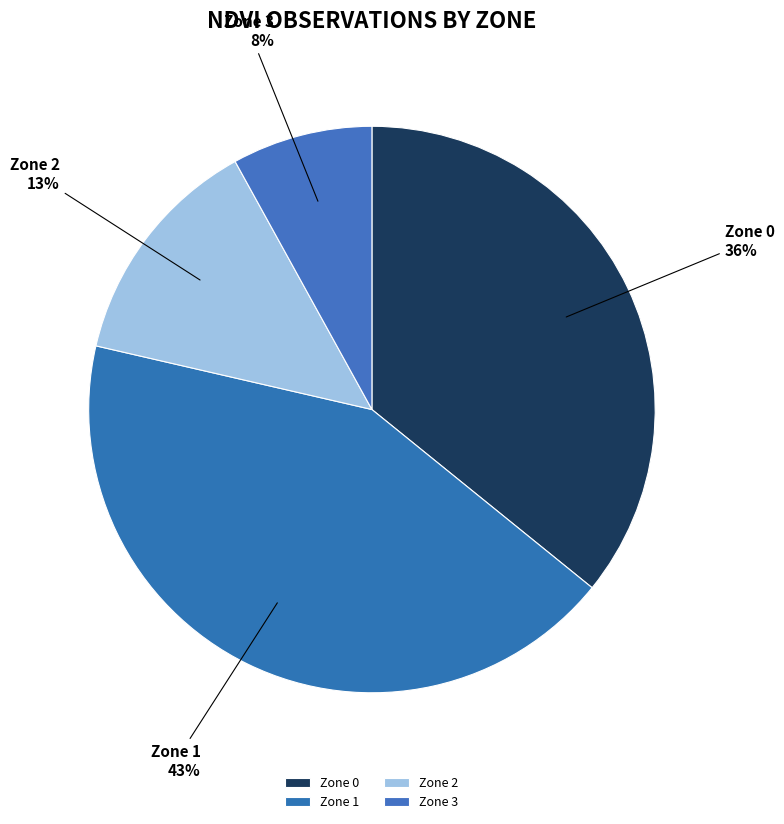

Between Zone 1 and Zone 0, which is larger?

Zone 1